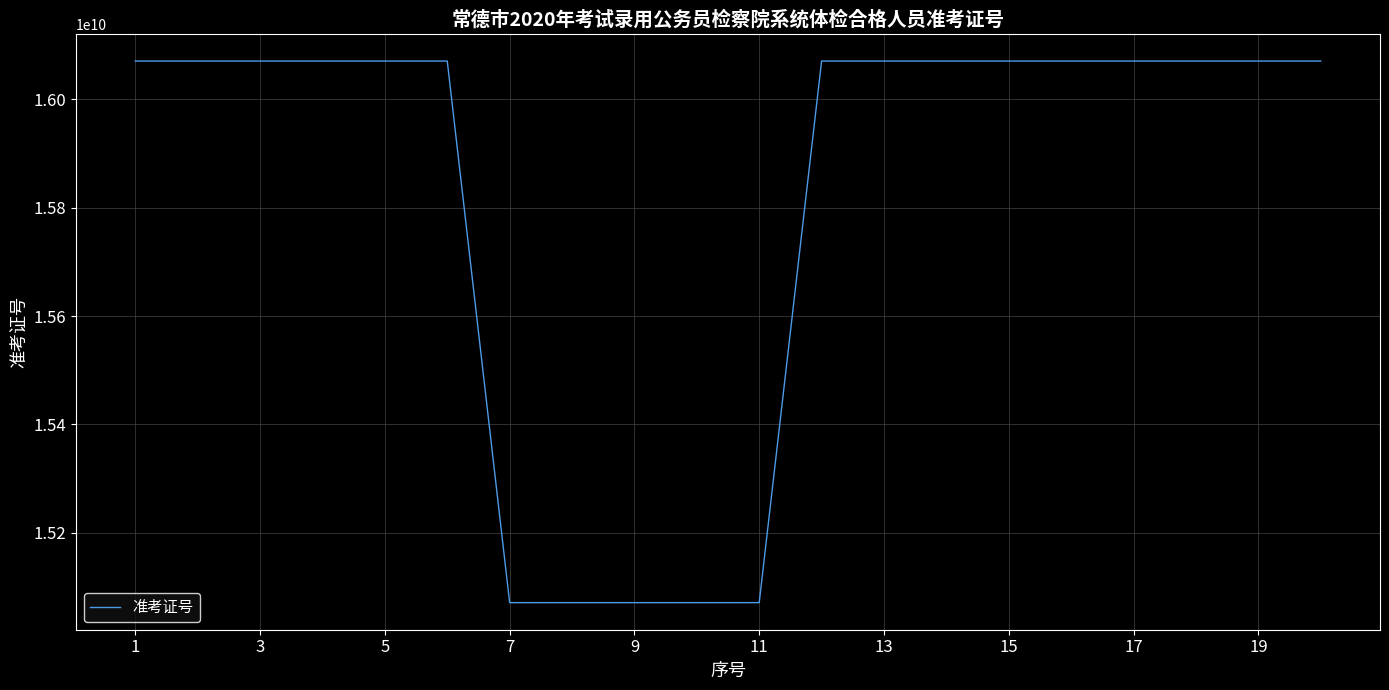

How many lines are shown in the chart?

1